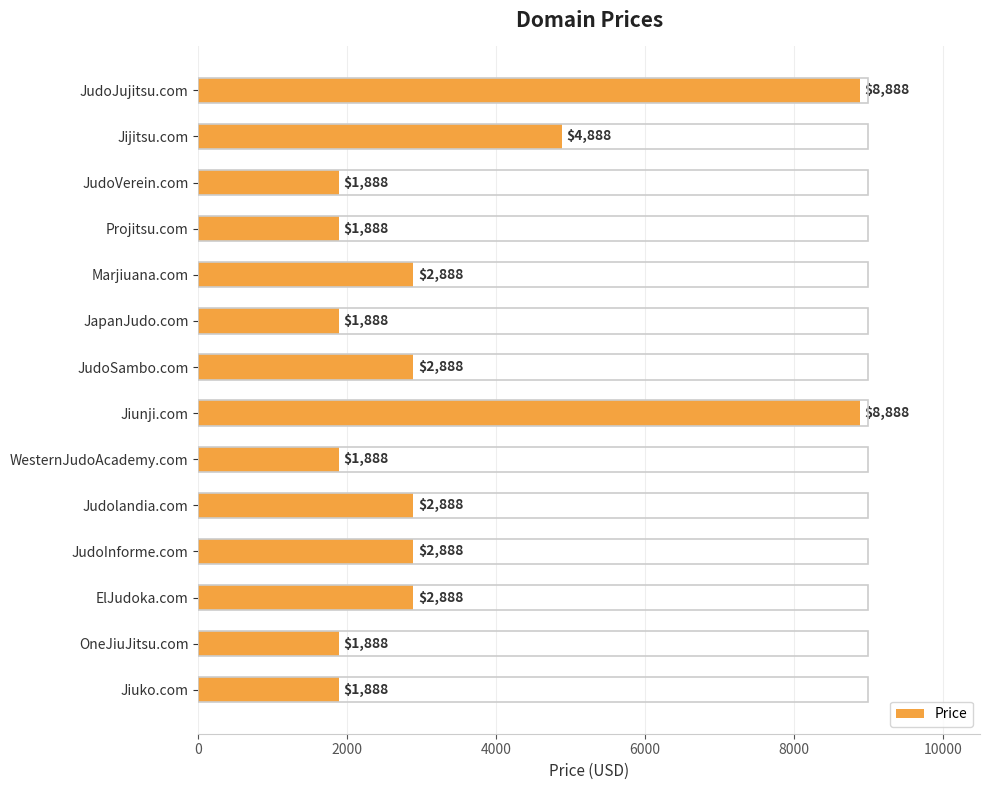

How many bars are there in total?

14